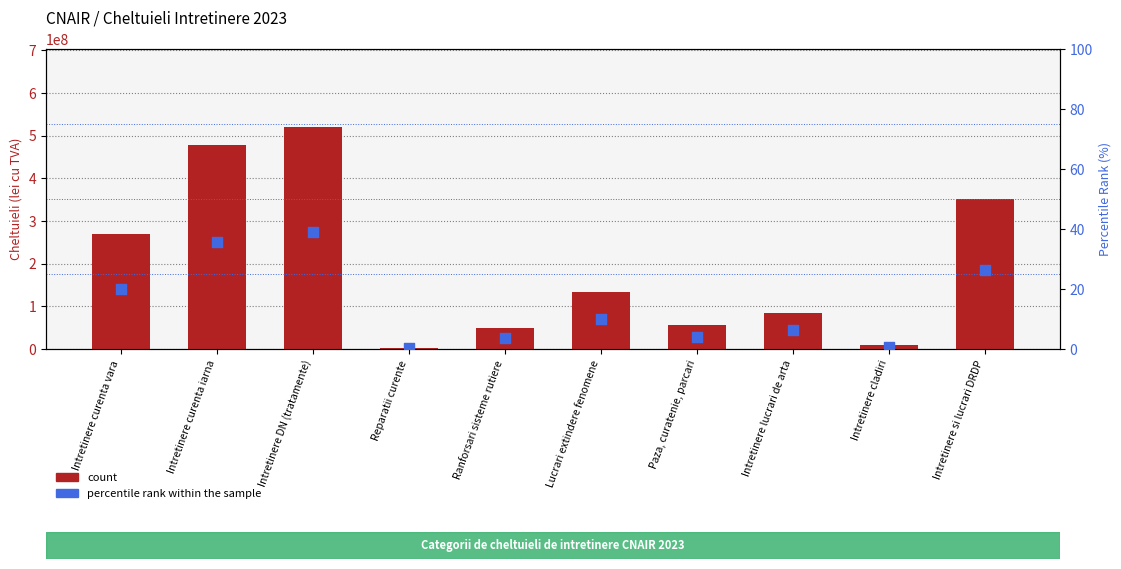

Is the value of count at Intretinere lucrari de arta greater than the value of percentile rank within the sample at Intretinere curenta vara?

Yes